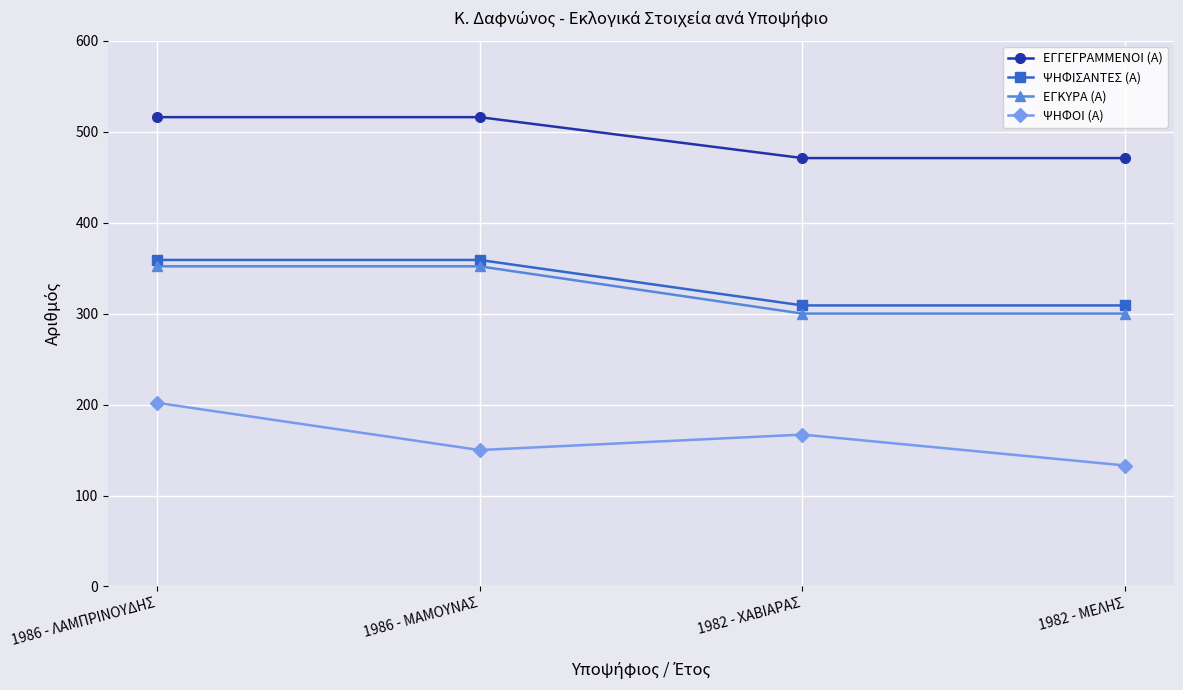

What position from the right is 1986 - ΛΑΜΠΡΙΝΟΥΔΗΣ?

4